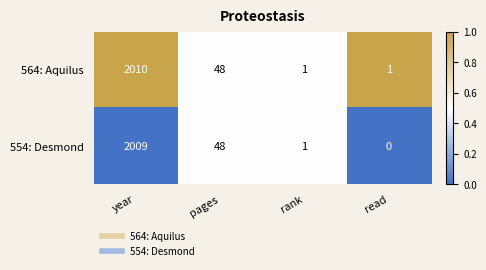

How many distinct data groups are displayed?

2